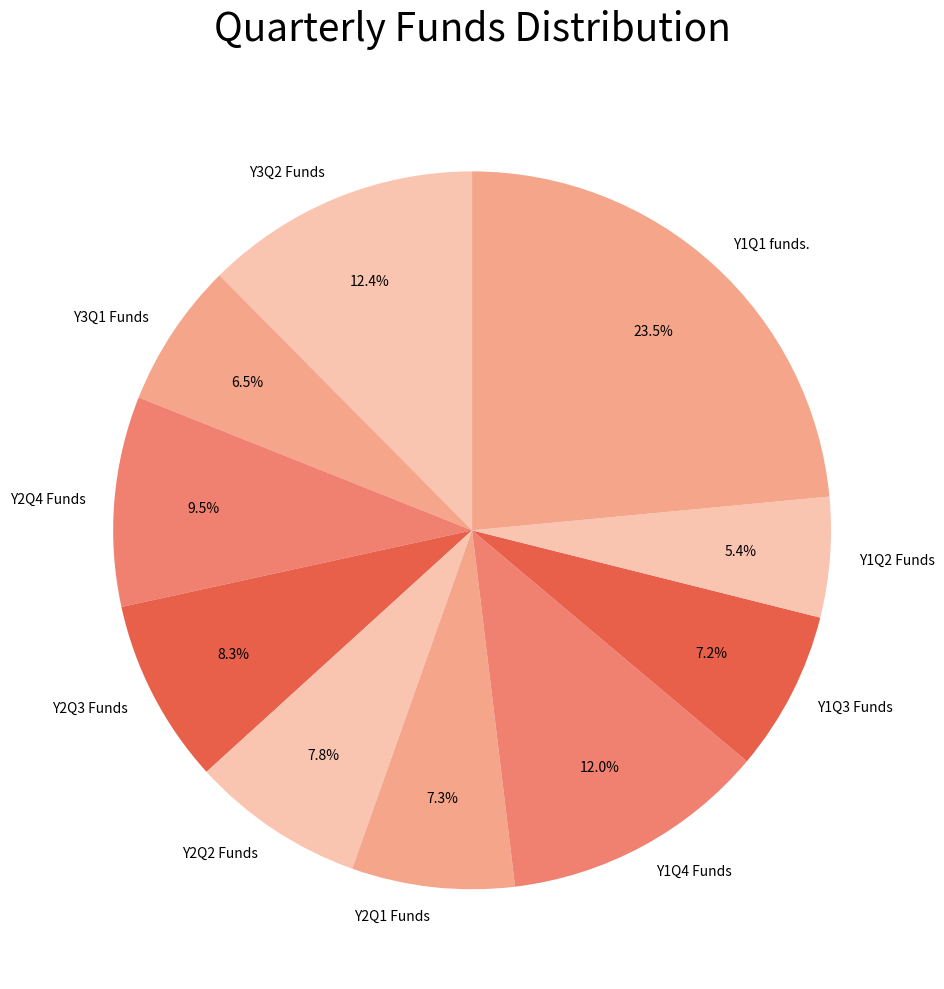

Count the number of slices in the pie.

10